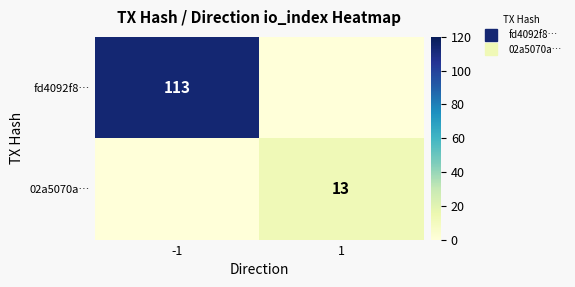

What is the difference between the 02a5070a… values at 1 and -1?

13